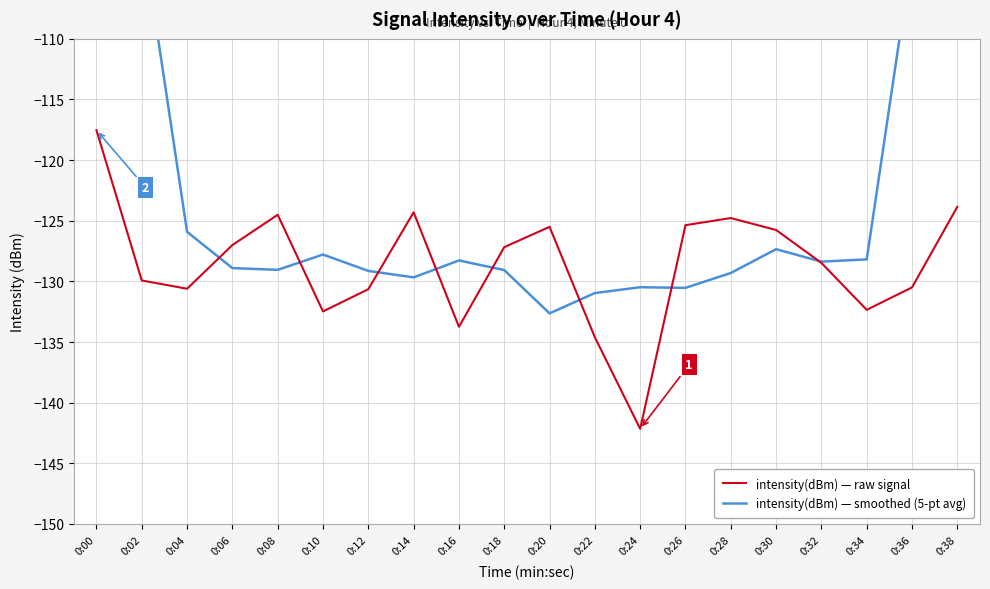

Which series changed the most between 0:34 and 0:38?

intensity(dBm) — smoothed (5-pt avg)